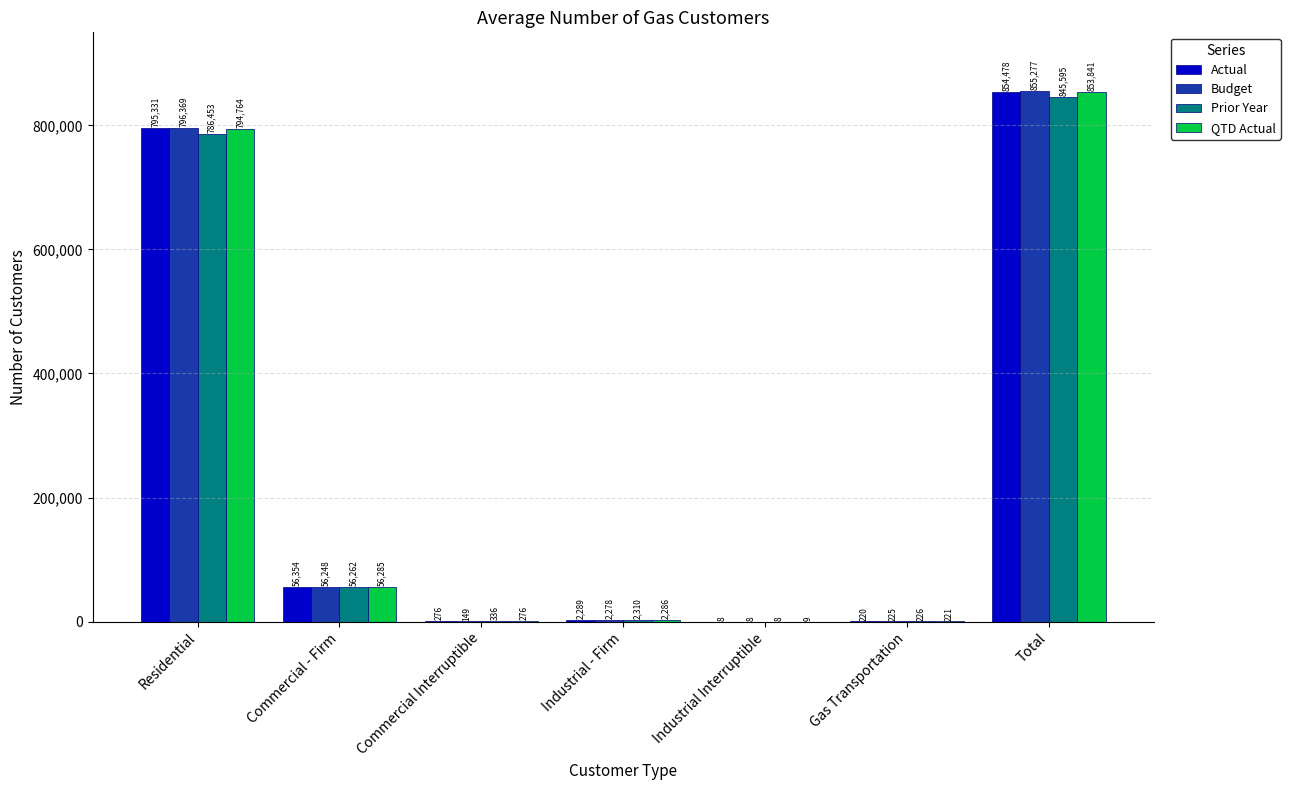

Which series changed the most between Industrial - Firm and Total?

Budget